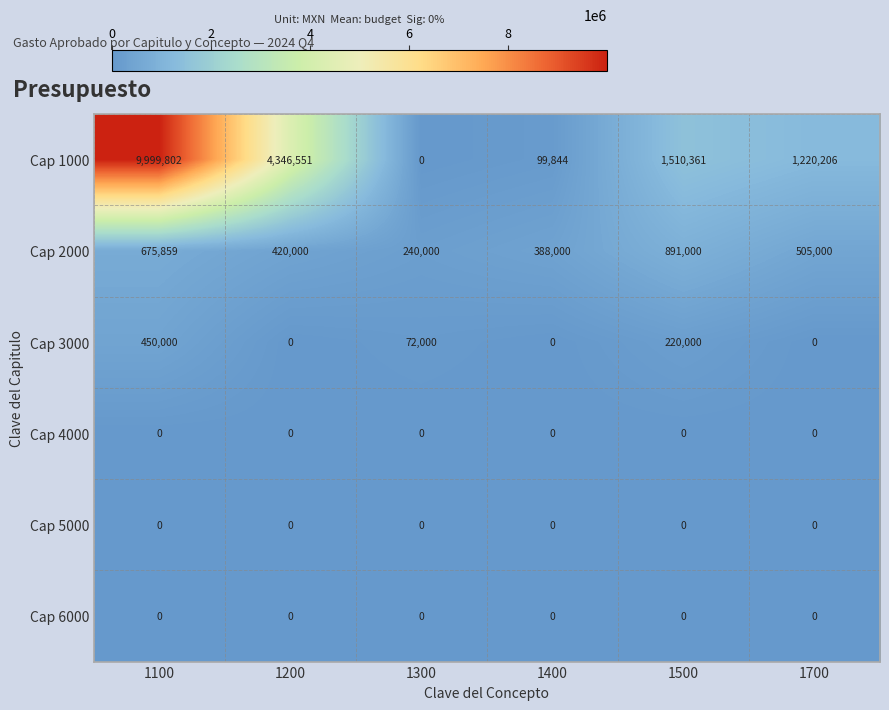

What is the spread (max minus min) of values at 1700?

1220206